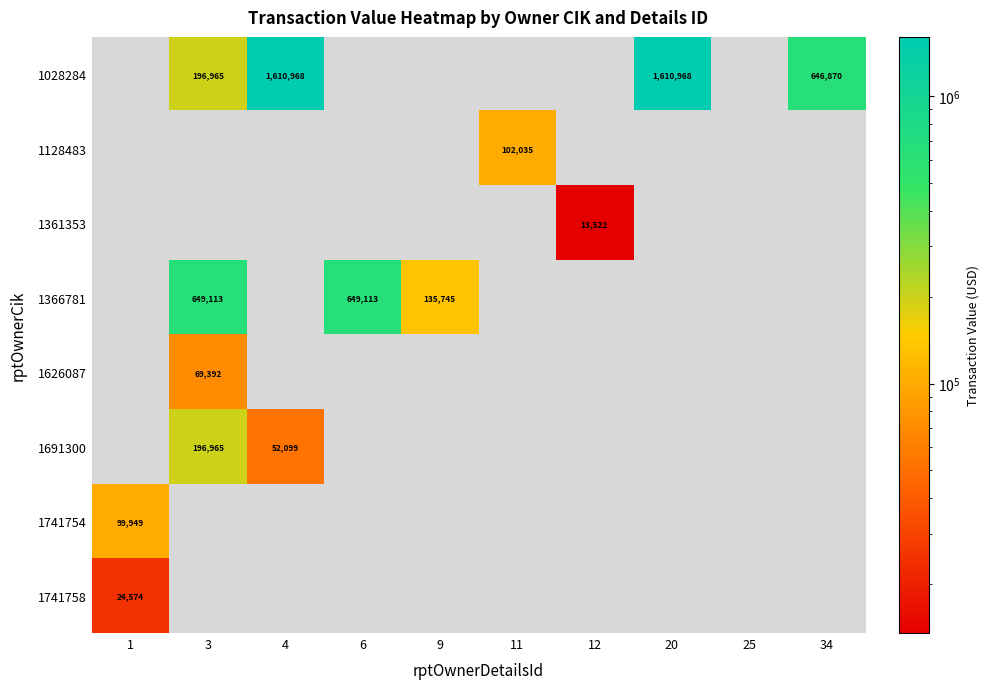

Is it true that 1028284 equals 943892.5 at 34?

False